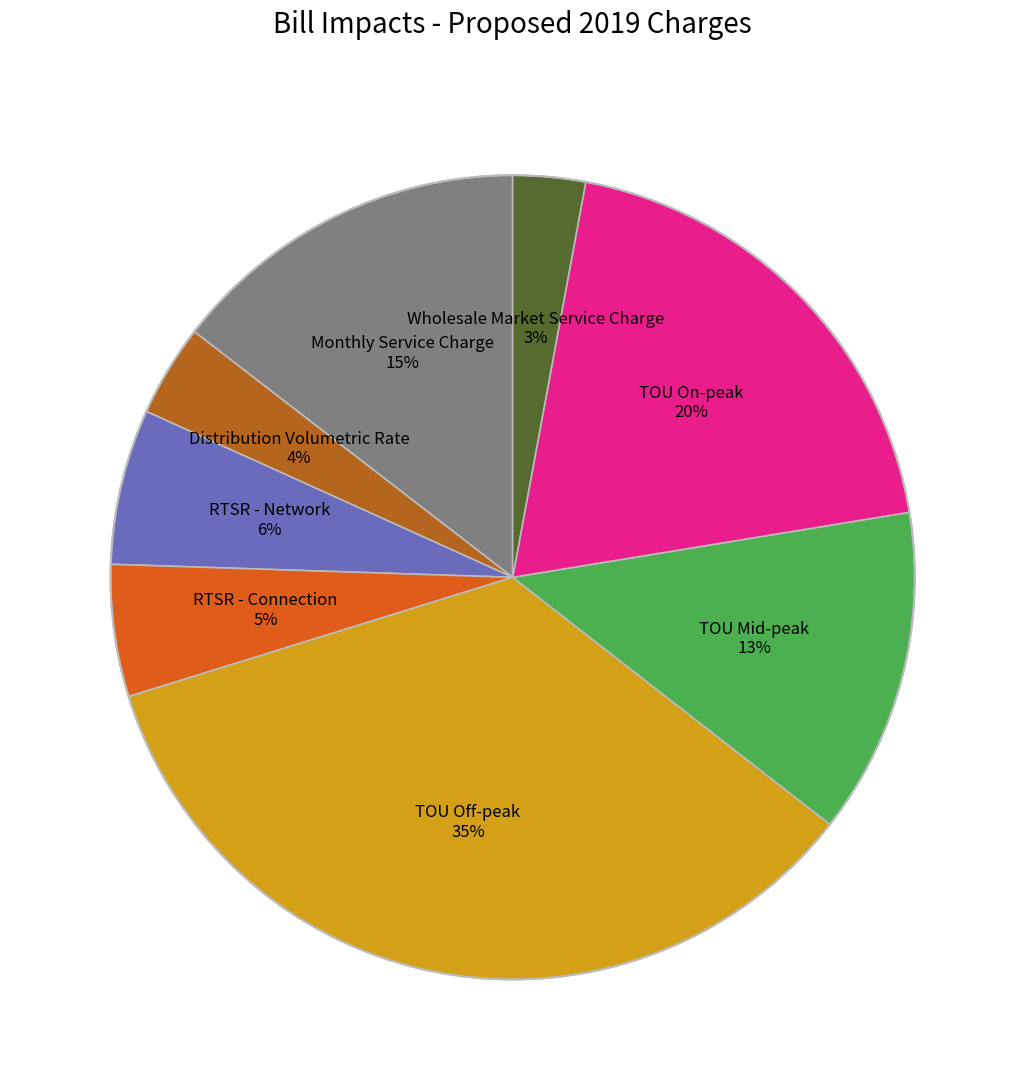

Is there a majority slice in this chart?

No